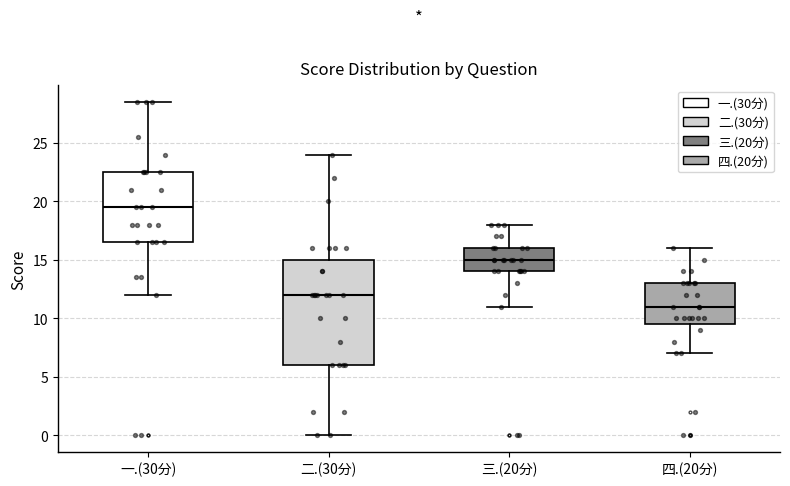

Which box's median line is the highest?

一.(30分)